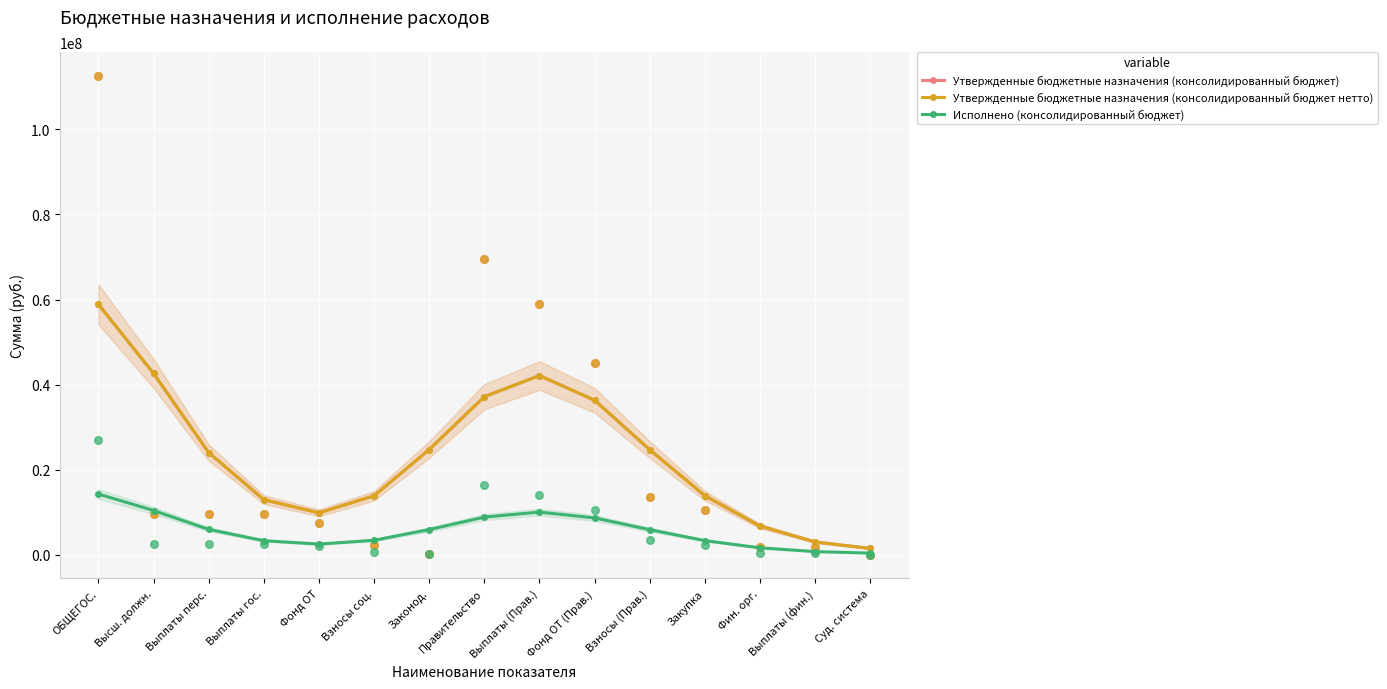

Which series has the widest spread of Y values?

Утвержденные бюджетные назначения (консолидированный бюджет)